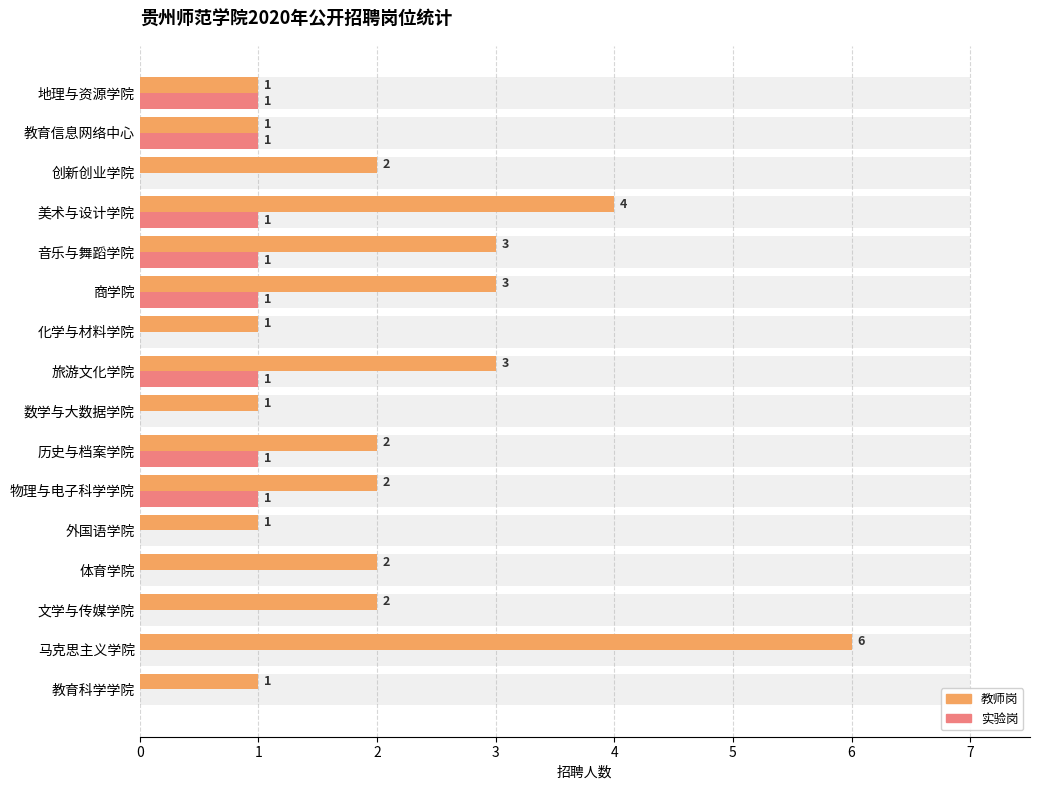

What is the value of the 实验岗 bar at the 9th from the left?

1